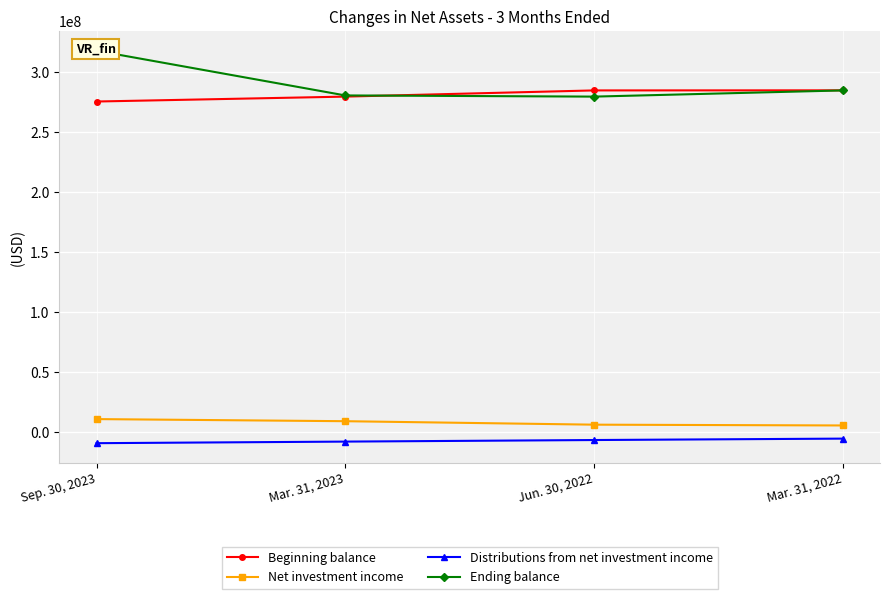

What is the value of the Beginning balance point at the 1st from the left?

275776613